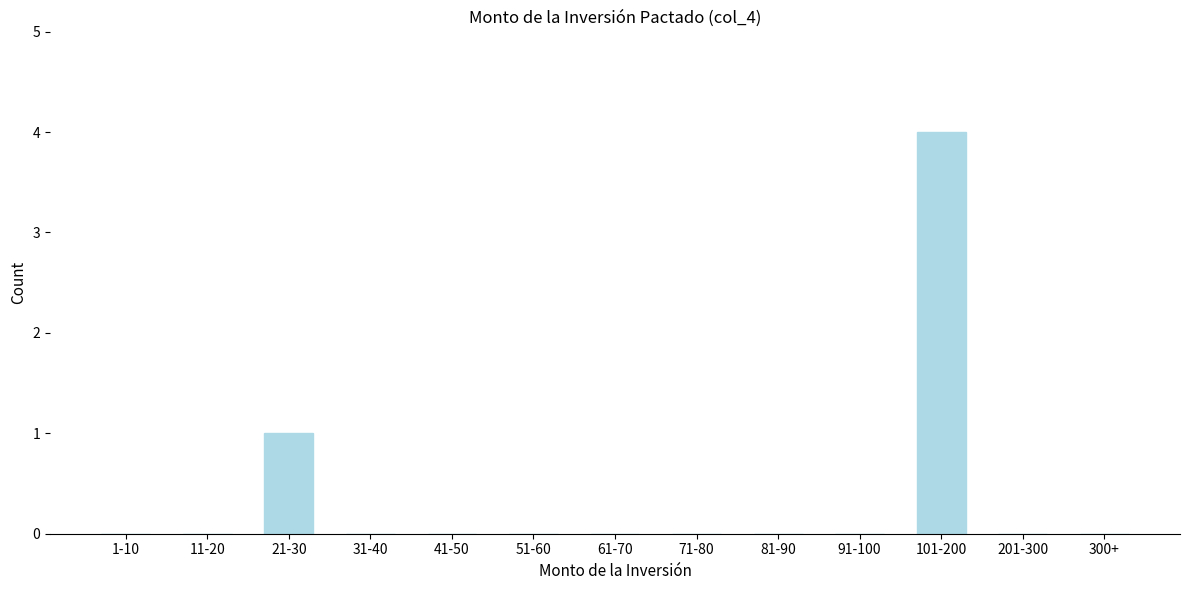

Reading right to left, list all the values displayed in this chart.

300+=0	201-300=0	101-200=4	91-100=0	81-90=0	71-80=0	61-70=0	51-60=0	41-50=0	31-40=0	21-30=1	11-20=0	1-10=0